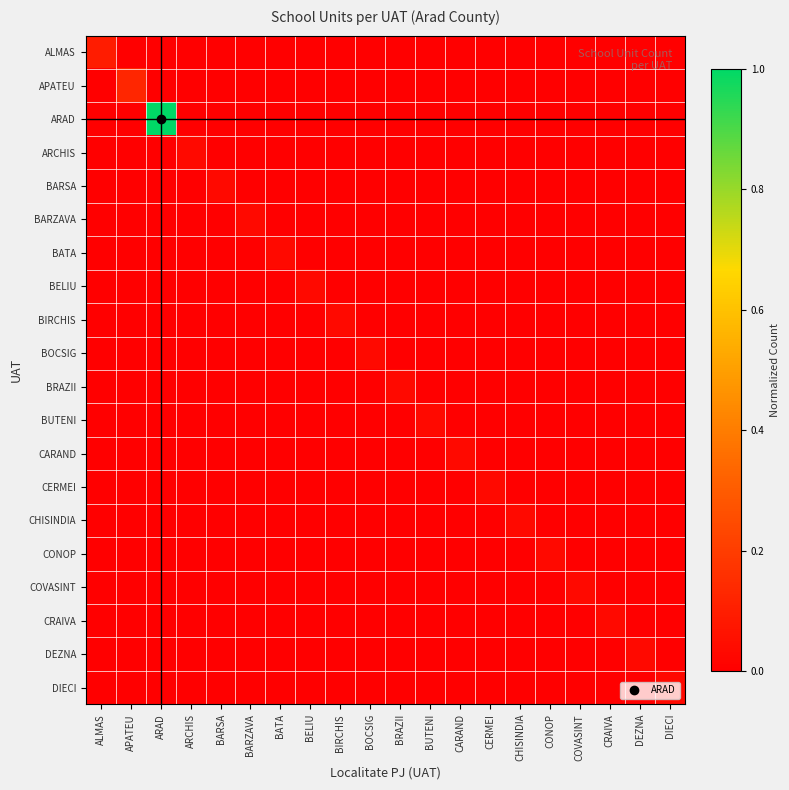

Which series has the largest total across all categories?

ARAD